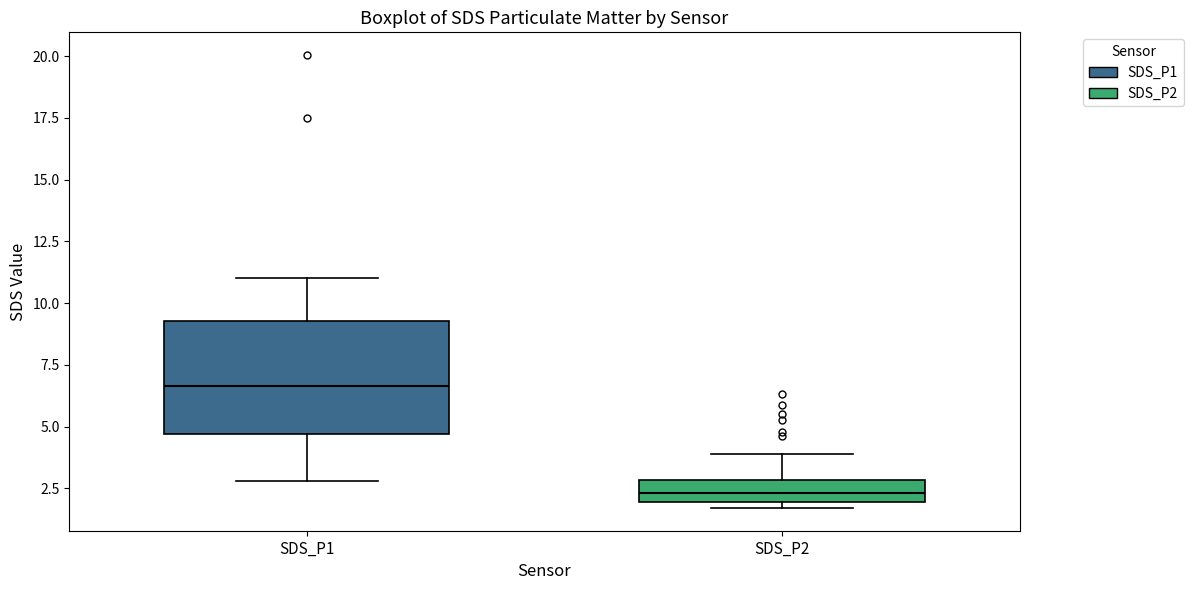

Which box has the lowest median line?

SDS_P2